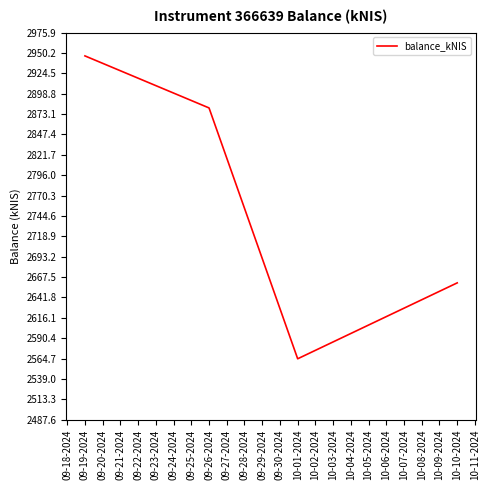

At which category does the data reach its first local valley?

10-01-2024